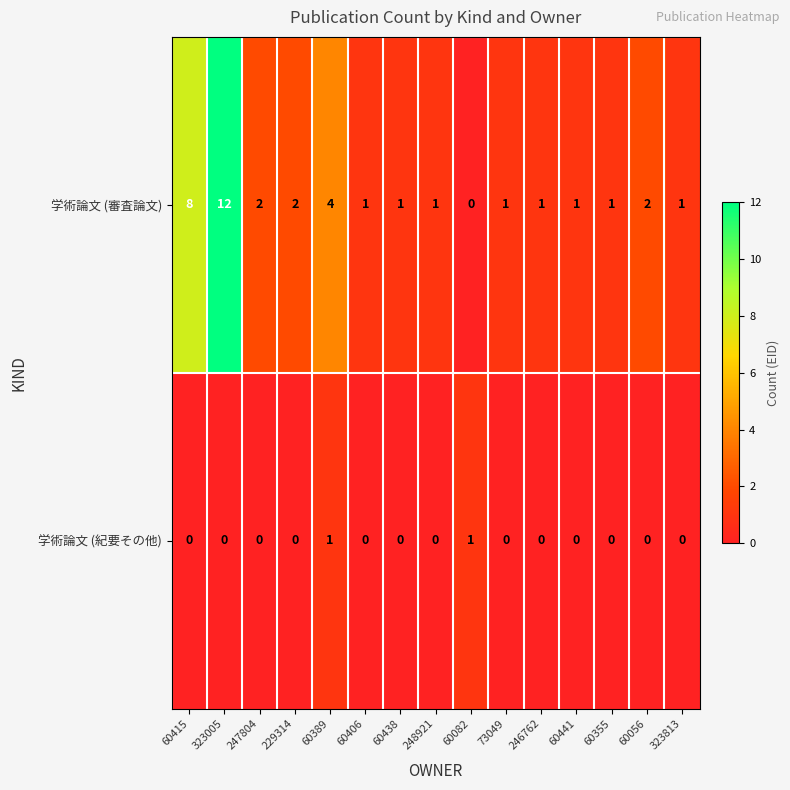

At how many categories does at least one series exceed 6?

2